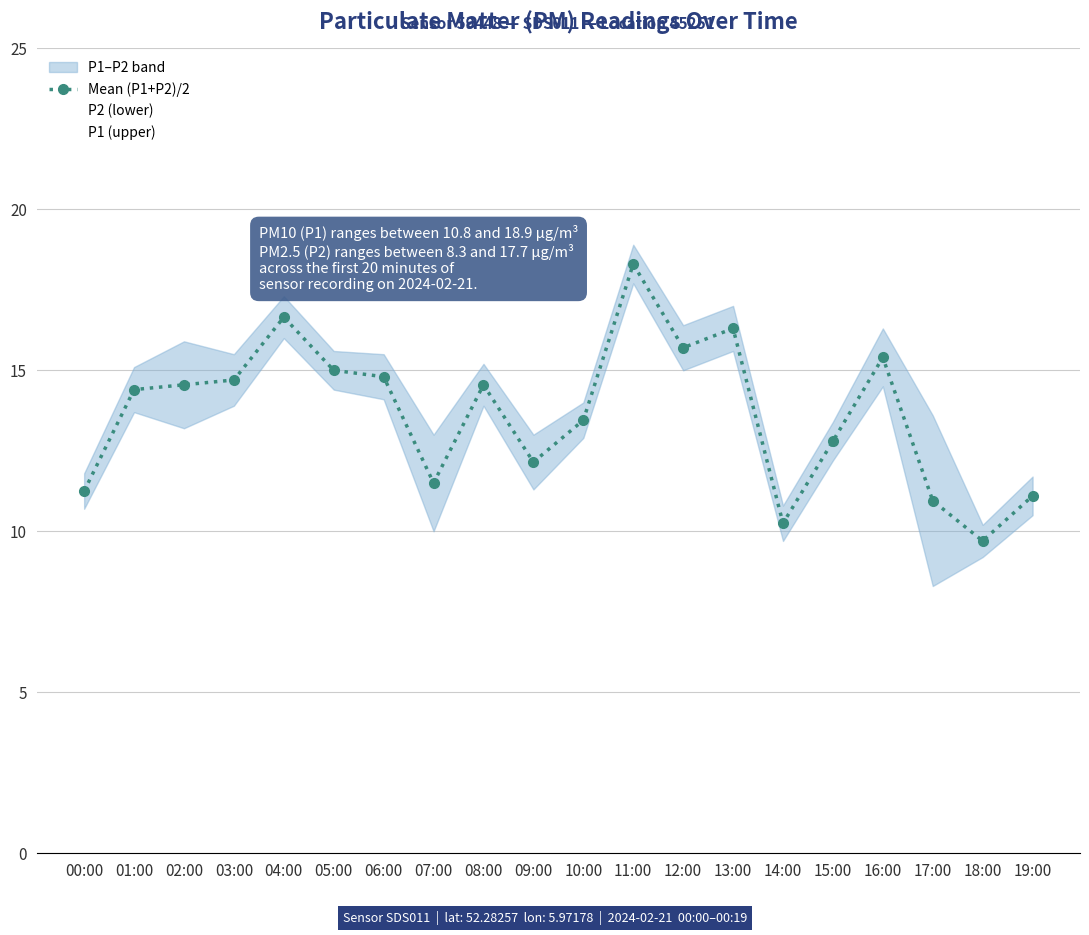

Rank the series by their average value, from highest to lowest.

P1 (upper), Mean (P1+P2)/2, P2 (lower)